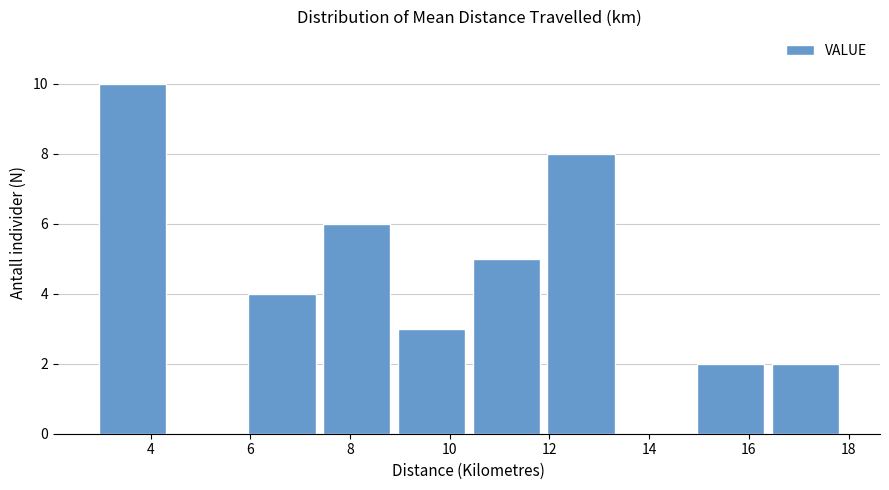

What is the height of the bar covering 14.8 to 16.4 on the x-axis? Neither the bar edges nor the heights are printed on the chart, so give them approximately, as read against the axes.

2